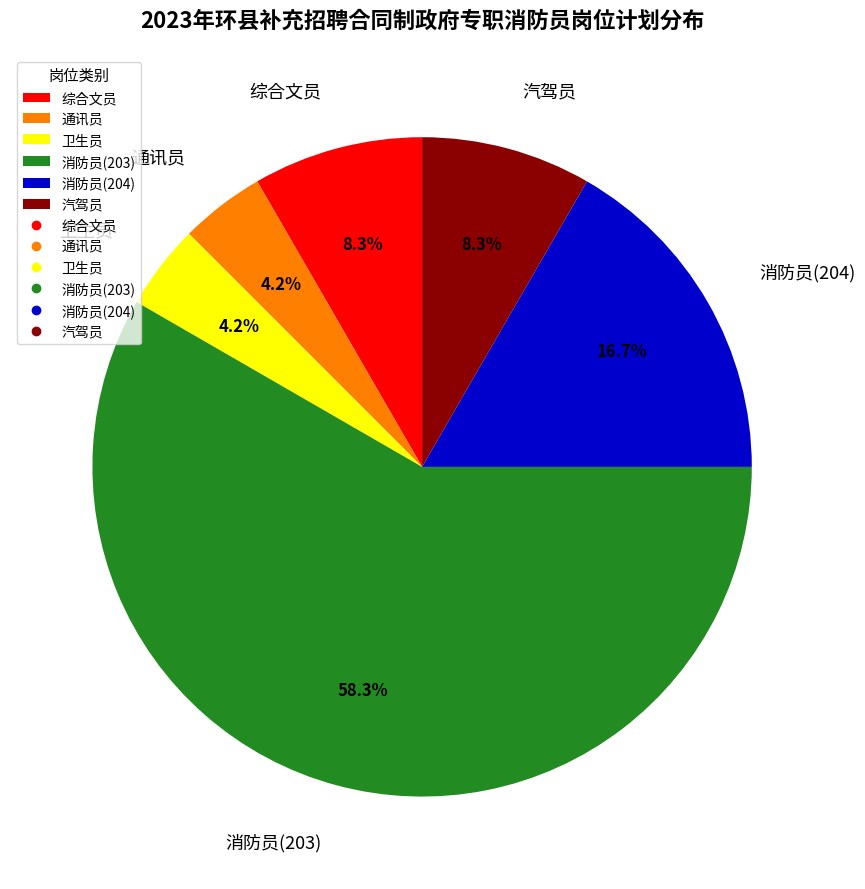

To the nearest percent, what percentage of the pie is 汽驾员?

8%